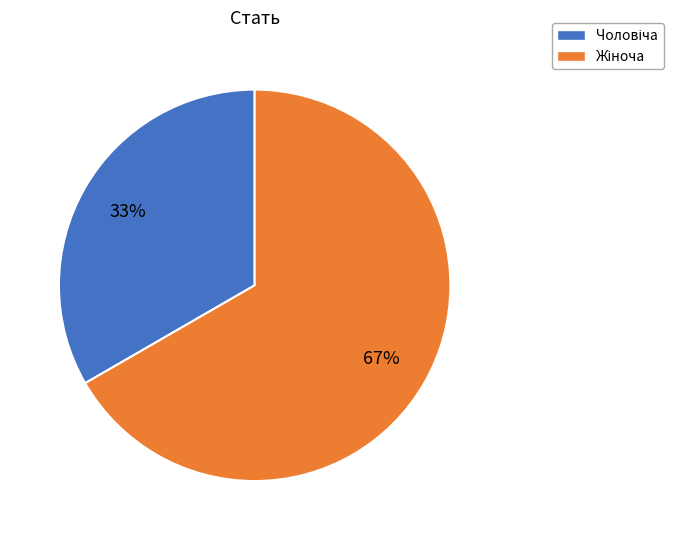

Is there a majority slice in this chart?

Yes